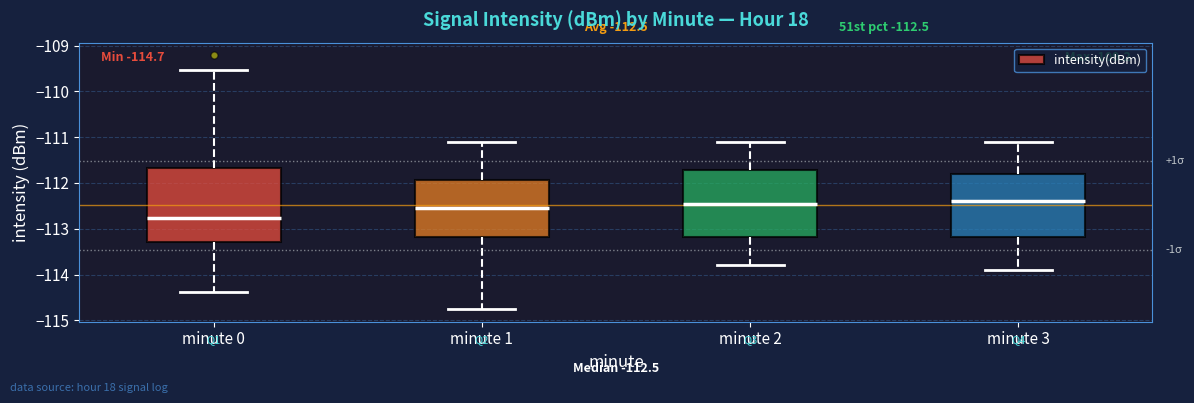

Which box has the lowest median line?

minute 0